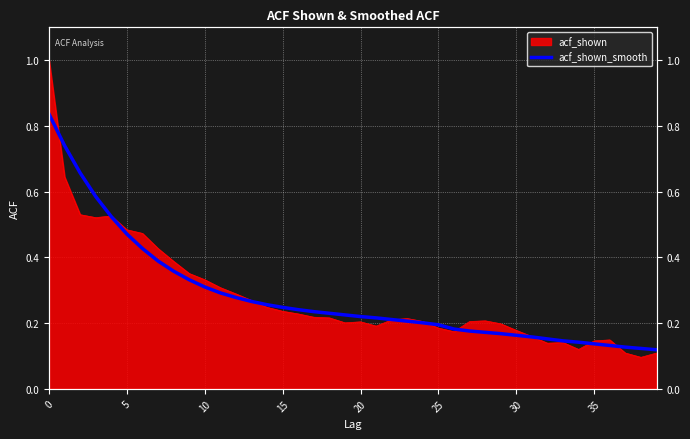

How many data points does each series have?

40